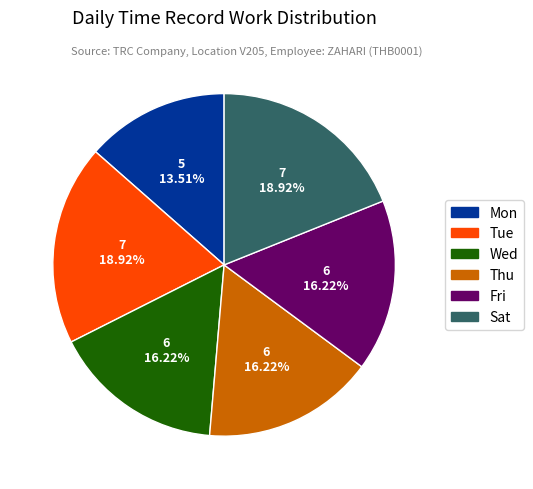

To the nearest percent, what is the difference between the Thu and Sat slice percentages?

3%